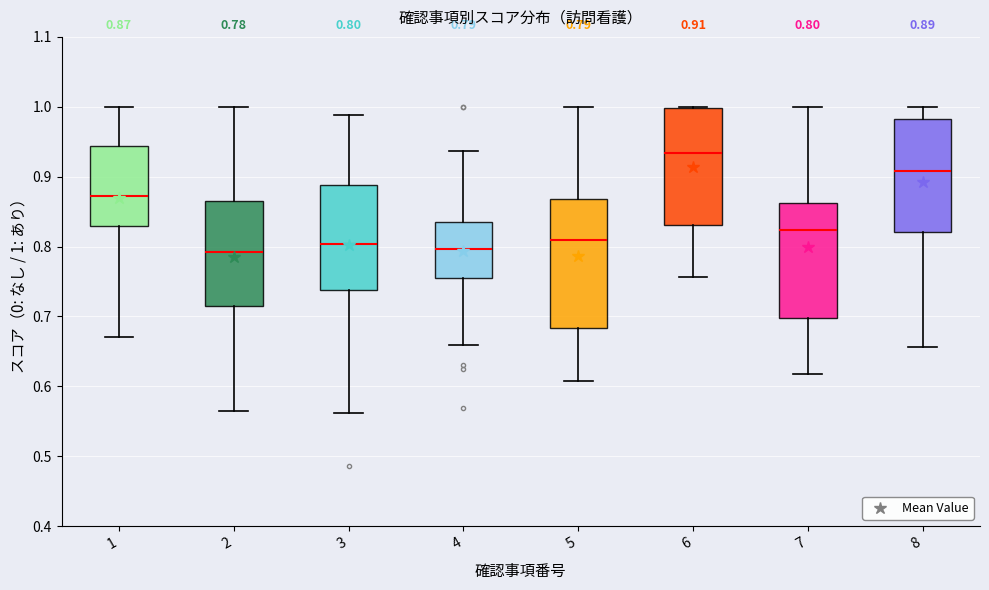

Comparing the boxes themselves (not the whiskers), which one is the tallest?

5